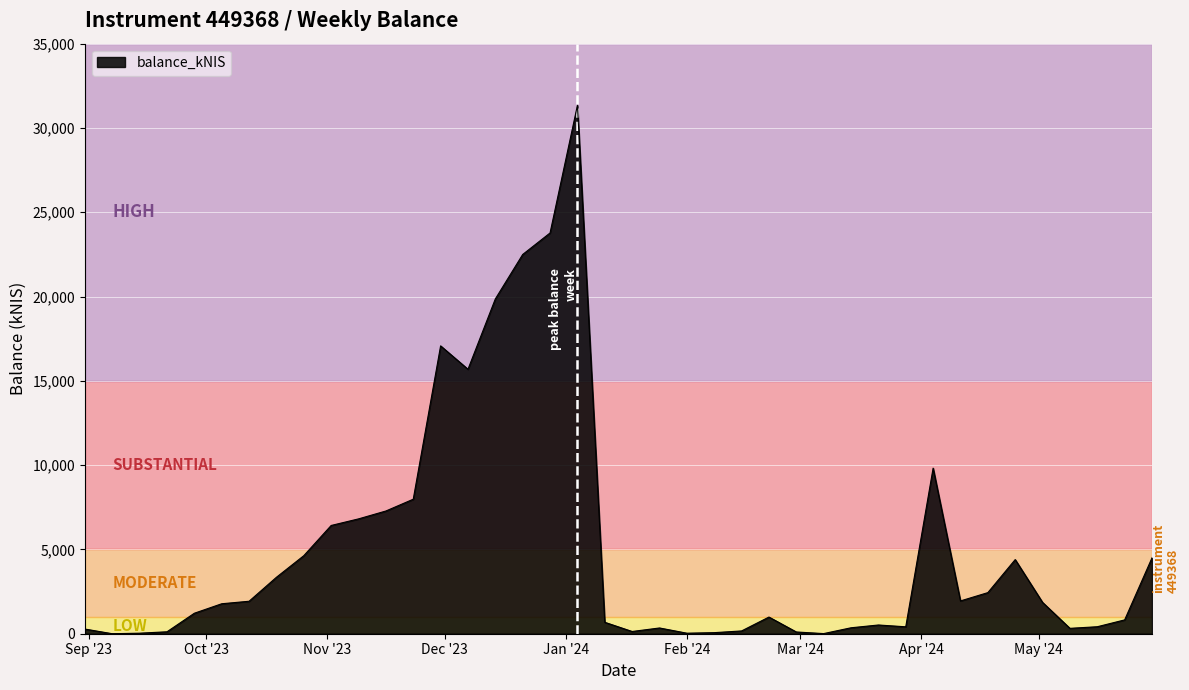

What is the greatest value displayed?

31343.8